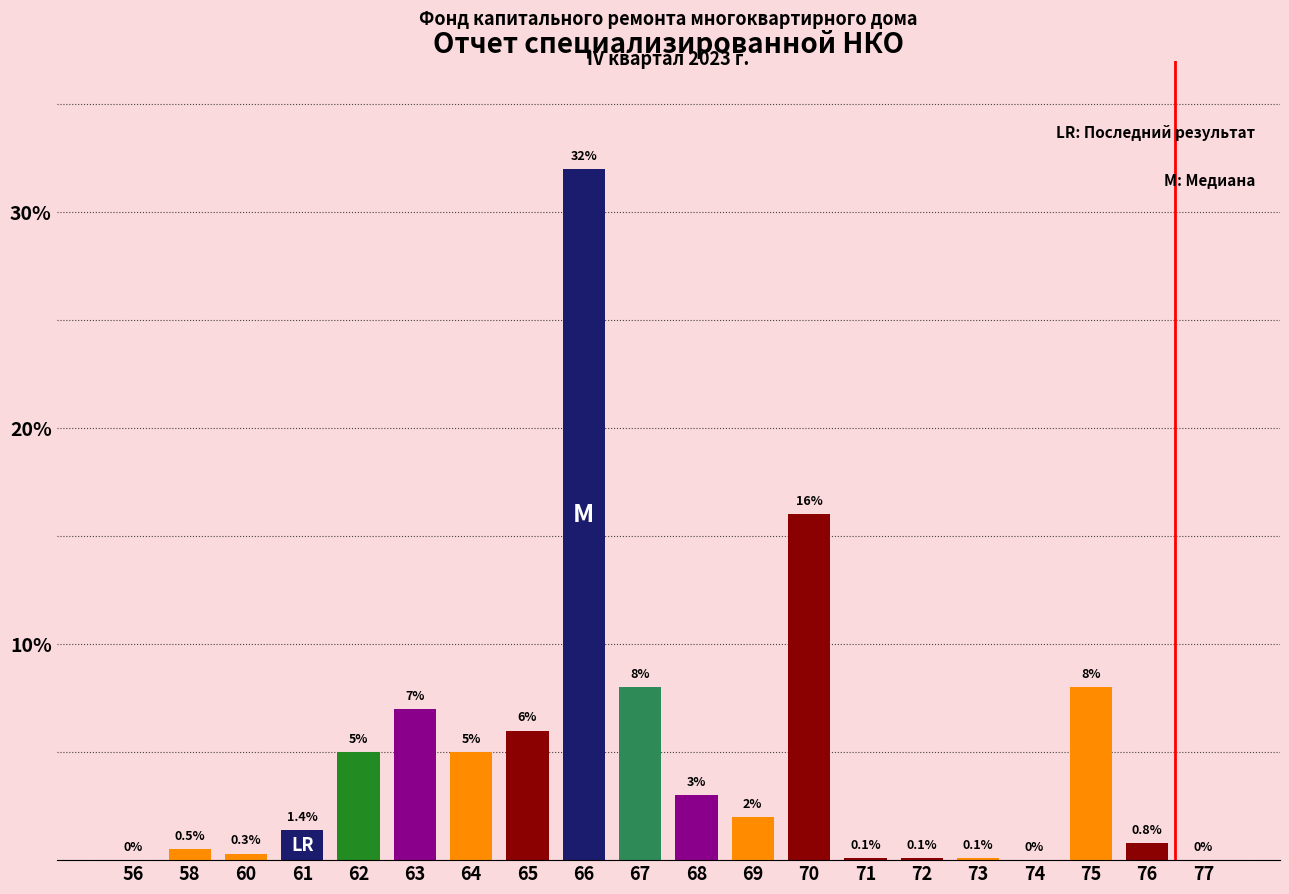

Reading right to left, what are all the values shown in this chart?

77=0.0	76=0.8	75=8.0	74=0.0	73=0.1	72=0.1	71=0.1	70=16.0	69=2.0	68=3.0	67=8.0	66=32.0	65=6.0	64=5.0	63=7.0	62=5.0	61=1.4	60=0.3	58=0.5	56=0.0